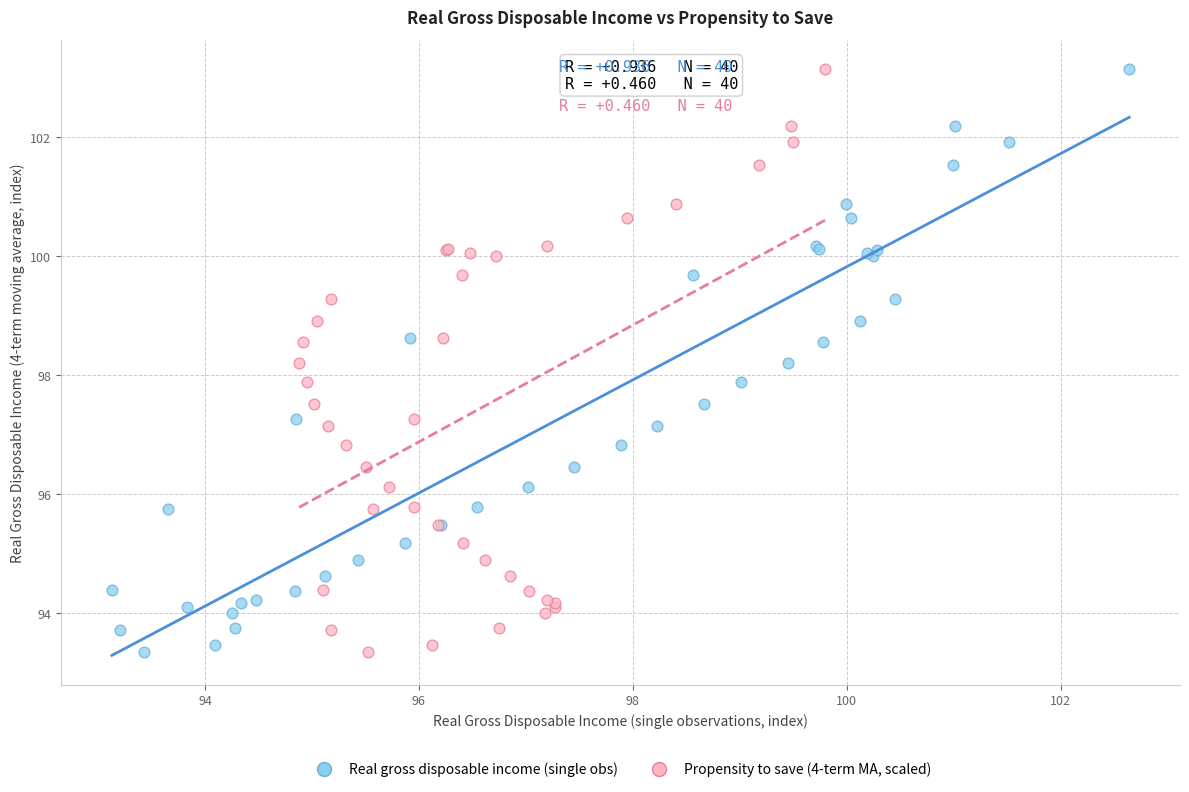

What are all the series names shown in the legend?

Real gross disposable income (single obs), Propensity to save (4-term MA, scaled)